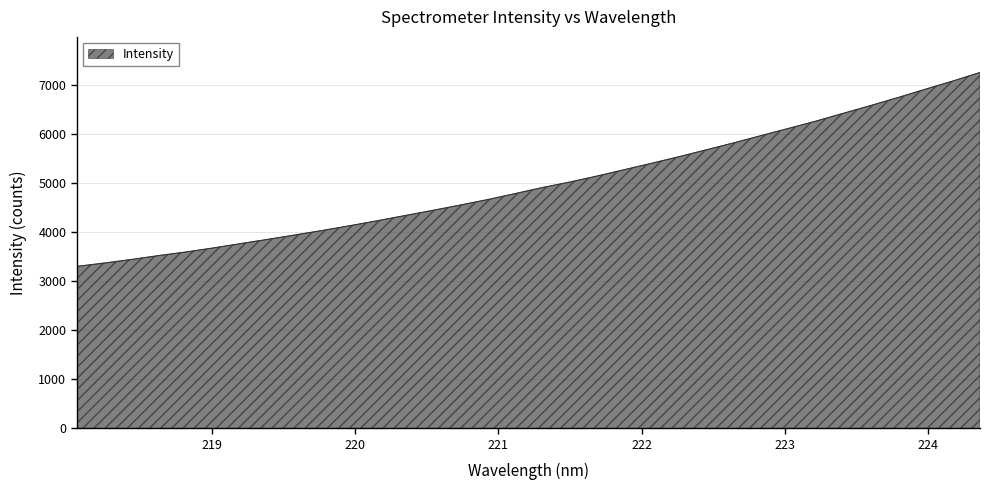

What is the maximum value shown in the chart?

7245.1